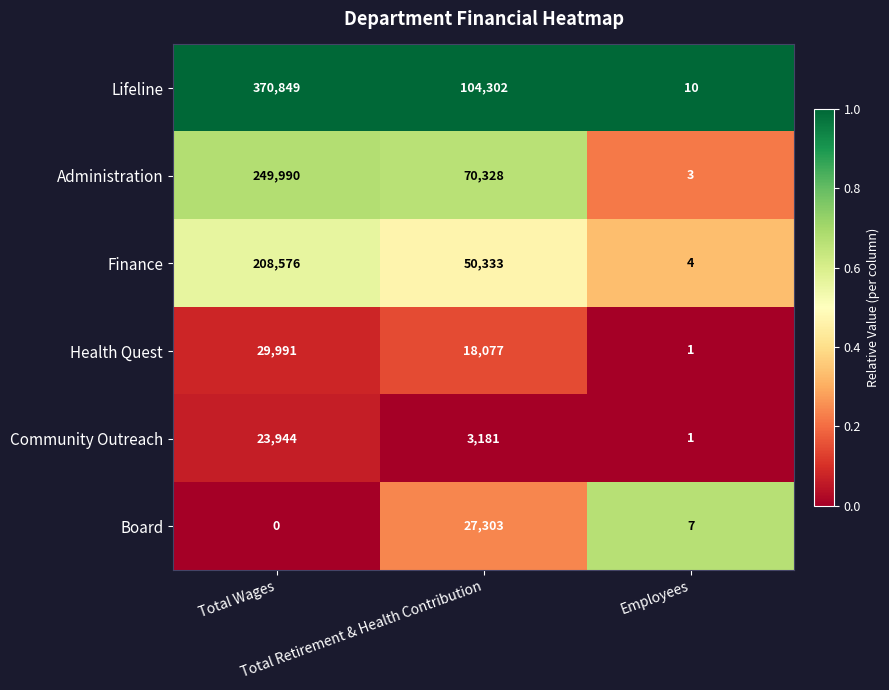

What is the greatest value displayed?

370849